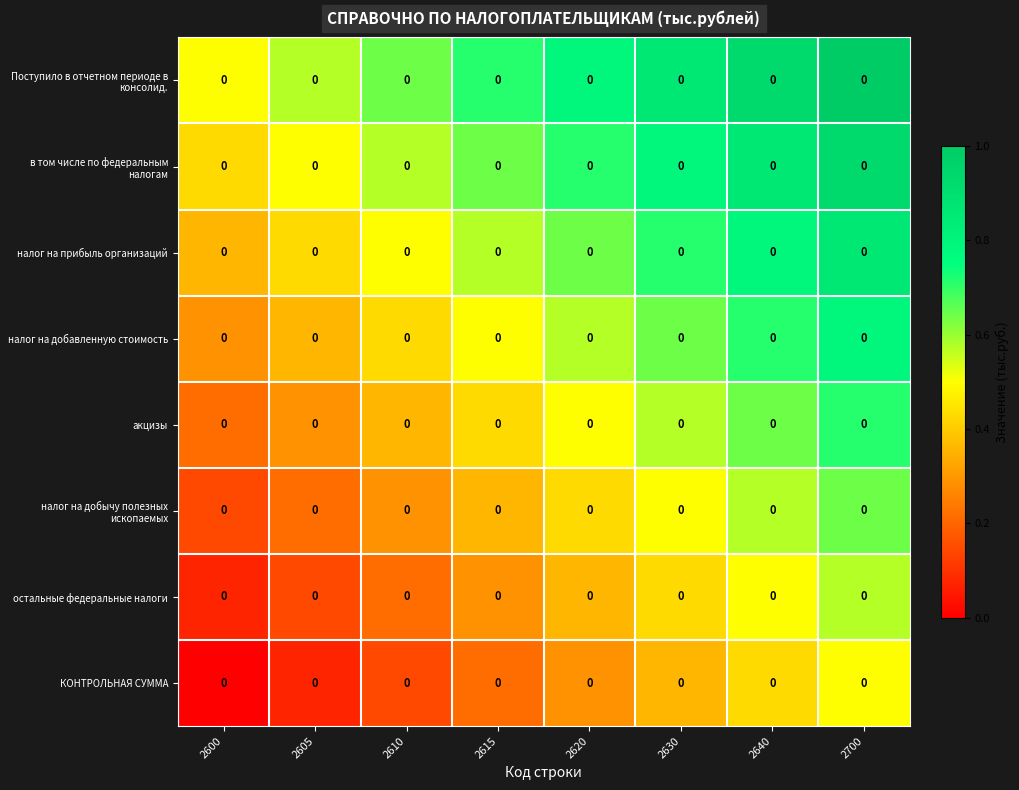

Reading right to left, what are all the values shown in this chart?

Поступило в отчетном периоде в консолид.: 2700=0.0	2640=0.0	2630=0.0	2620=0.0	2615=0.0	2610=0.0	2605=0.0	2600=0.0
в том числе по федеральным налогам: 2700=0.0	2640=0.0	2630=0.0	2620=0.0	2615=0.0	2610=0.0	2605=0.0	2600=0.0
налог на прибыль организаций: 2700=0.0	2640=0.0	2630=0.0	2620=0.0	2615=0.0	2610=0.0	2605=0.0	2600=0.0
налог на добавленную стоимость: 2700=0.0	2640=0.0	2630=0.0	2620=0.0	2615=0.0	2610=0.0	2605=0.0	2600=0.0
акцизы: 2700=0.0	2640=0.0	2630=0.0	2620=0.0	2615=0.0	2610=0.0	2605=0.0	2600=0.0
налог на добычу полезных ископаемых: 2700=0.0	2640=0.0	2630=0.0	2620=0.0	2615=0.0	2610=0.0	2605=0.0	2600=0.0
остальные федеральные налоги: 2700=0.0	2640=0.0	2630=0.0	2620=0.0	2615=0.0	2610=0.0	2605=0.0	2600=0.0
КОНТРОЛЬНАЯ СУММА: 2700=0.0	2640=0.0	2630=0.0	2620=0.0	2615=0.0	2610=0.0	2605=0.0	2600=0.0